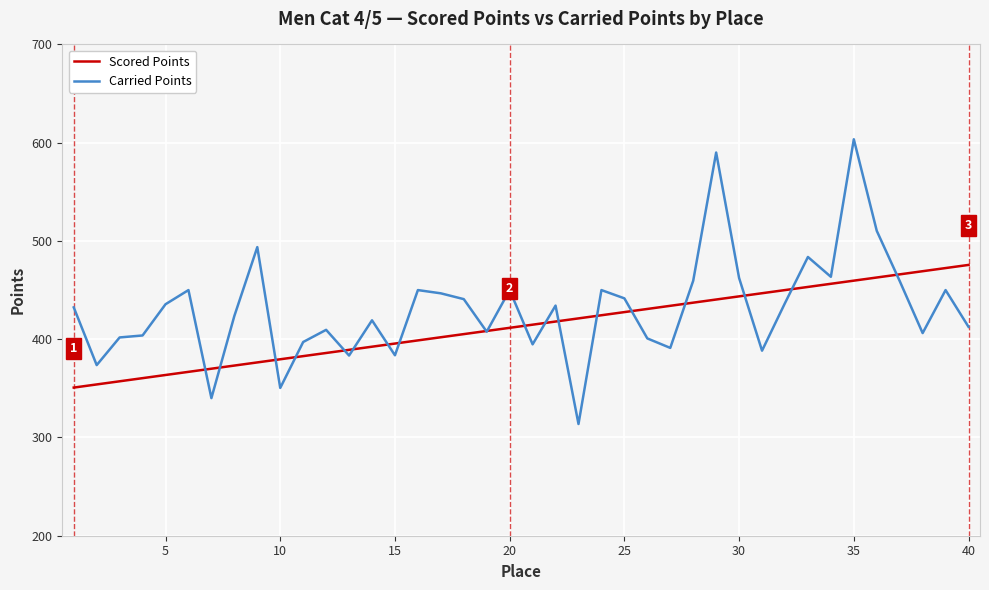

Which series has the largest range (max minus min)?

Carried Points